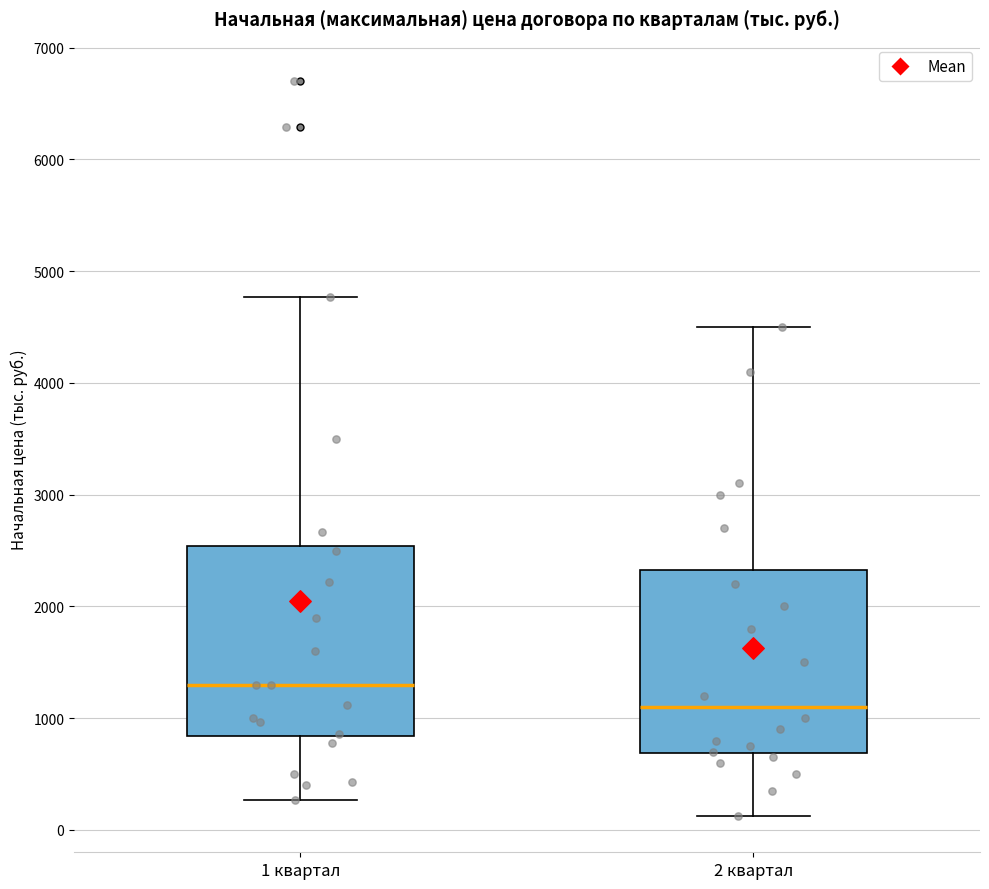

Which box has the highest median line?

1 квартал